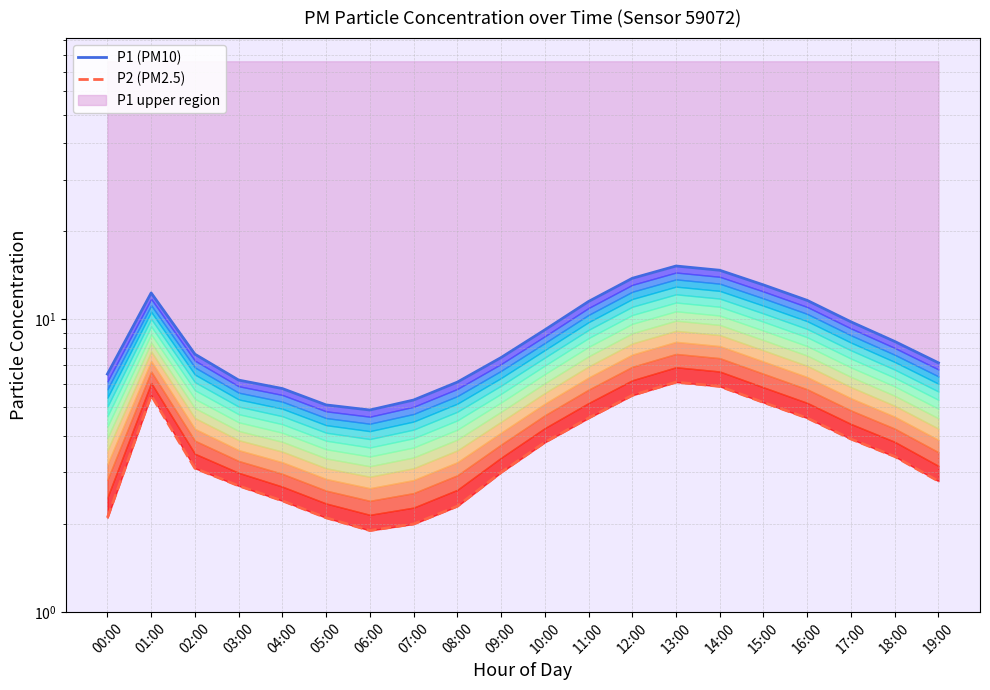

Which category has the highest value across all series?

13:00